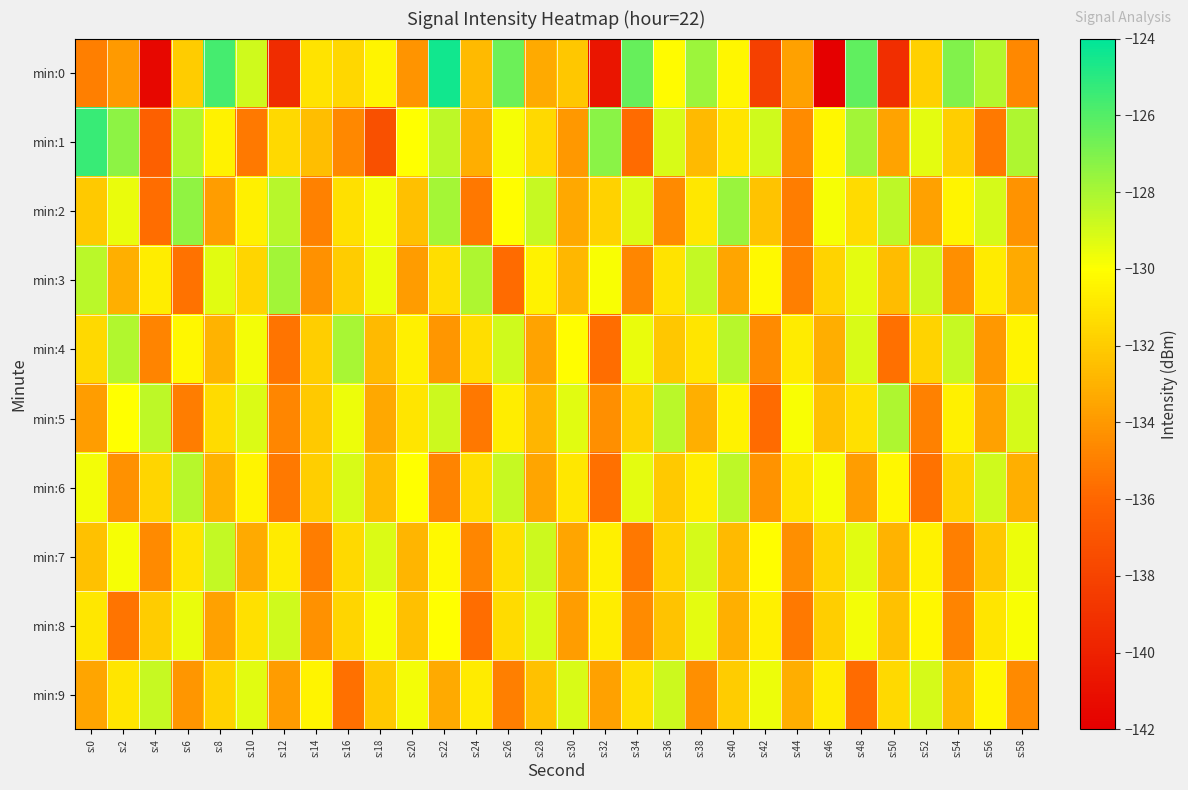

Reading left to right, list all the values displayed in this chart.

min:0: s:0=-135.0	s:2=-134.0	s:4=-141.5	s:6=-132.0	s:8=-125.6	s:10=-128.9	s:12=-139.3	s:14=-131.0	s:16=-131.5	s:18=-130.4	s:20=-134.1	s:22=-124.5	s:24=-132.7	s:26=-126.6	s:28=-133.3	s:30=-132.2	s:32=-140.7	s:34=-126.4	s:36=-130.2	s:38=-127.7	s:40=-130.3	s:42=-138.2	s:44=-133.7	s:46=-142.2	s:48=-126.3	s:50=-139.2	s:52=-131.9	s:54=-127.0	s:56=-128.3	s:58=-134.6
min:1: s:0=-125.3	s:2=-127.3	s:4=-136.3	s:6=-128.2	s:8=-130.5	s:10=-135.2	s:12=-131.5	s:14=-132.5	s:16=-134.6	s:18=-137.2	s:20=-130.0	s:22=-128.5	s:24=-133.2	s:26=-129.8	s:28=-131.5	s:30=-134.0	s:32=-127.3	s:34=-135.8	s:36=-129.1	s:38=-132.7	s:40=-131.0	s:42=-128.9	s:44=-134.5	s:46=-130.3	s:48=-127.8	s:50=-133.6	s:52=-129.4	s:54=-131.9	s:56=-135.2	s:58=-128.1
min:2: s:0=-132.1	s:2=-129.5	s:4=-135.7	s:6=-127.4	s:8=-133.8	s:10=-130.6	s:12=-128.3	s:14=-134.9	s:16=-131.2	s:18=-129.7	s:20=-132.5	s:22=-127.9	s:24=-135.3	s:26=-130.1	s:28=-128.7	s:30=-133.4	s:32=-131.8	s:34=-129.2	s:36=-134.6	s:38=-130.9	s:40=-127.6	s:42=-132.3	s:44=-135.1	s:46=-129.8	s:48=-131.4	s:50=-128.5	s:52=-133.7	s:54=-130.4	s:56=-129.0	s:58=-134.2
min:3: s:0=-128.4	s:2=-133.1	s:4=-130.7	s:6=-135.5	s:8=-129.3	s:10=-131.6	s:12=-127.8	s:14=-134.3	s:16=-132.0	s:18=-129.6	s:20=-133.9	s:22=-131.3	s:24=-128.1	s:26=-135.8	s:28=-130.5	s:30=-132.8	s:32=-129.9	s:34=-134.7	s:36=-131.1	s:38=-128.6	s:40=-133.5	s:42=-130.2	s:44=-135.0	s:46=-131.7	s:48=-129.4	s:50=-132.6	s:52=-128.8	s:54=-134.4	s:56=-130.8	s:58=-133.3
min:4: s:0=-131.5	s:2=-128.2	s:4=-134.8	s:6=-130.3	s:8=-133.0	s:10=-129.7	s:12=-135.4	s:14=-131.9	s:16=-128.0	s:18=-132.7	s:20=-130.6	s:22=-134.1	s:24=-131.3	s:26=-128.9	s:28=-133.6	s:30=-130.1	s:32=-135.7	s:34=-129.5	s:36=-132.2	s:38=-131.0	s:40=-128.3	s:42=-134.5	s:44=-130.8	s:46=-133.2	s:48=-129.1	s:50=-135.6	s:52=-131.7	s:54=-128.7	s:56=-134.0	s:58=-130.4
min:5: s:0=-133.8	s:2=-130.0	s:4=-128.5	s:6=-135.1	s:8=-131.4	s:10=-129.2	s:12=-134.7	s:14=-132.1	s:16=-129.6	s:18=-133.4	s:20=-131.0	s:22=-128.8	s:24=-135.3	s:26=-130.7	s:28=-132.9	s:30=-129.3	s:32=-134.4	s:34=-131.8	s:36=-128.4	s:38=-133.1	s:40=-130.5	s:42=-135.8	s:44=-129.9	s:46=-132.4	s:48=-131.2	s:50=-128.1	s:52=-134.9	s:54=-130.6	s:56=-133.7	s:58=-129.0
min:6: s:0=-129.7	s:2=-134.3	s:4=-131.6	s:6=-128.3	s:8=-133.0	s:10=-130.4	s:12=-135.2	s:14=-131.9	s:16=-129.1	s:18=-132.6	s:20=-130.0	s:22=-134.8	s:24=-131.3	s:26=-128.7	s:28=-133.5	s:30=-130.9	s:32=-135.6	s:34=-129.4	s:36=-132.1	s:38=-130.7	s:40=-128.5	s:42=-134.2	s:44=-131.0	s:46=-129.8	s:48=-133.8	s:50=-130.3	s:52=-135.5	s:54=-131.7	s:56=-128.9	s:58=-133.1
min:7: s:0=-132.4	s:2=-129.8	s:4=-134.6	s:6=-131.1	s:8=-128.6	s:10=-133.3	s:12=-130.8	s:14=-135.1	s:16=-131.5	s:18=-129.2	s:20=-132.9	s:22=-130.2	s:24=-134.7	s:26=-131.3	s:28=-128.8	s:30=-133.5	s:32=-130.6	s:34=-135.3	s:36=-131.8	s:38=-129.0	s:40=-132.7	s:42=-130.1	s:44=-134.4	s:46=-131.6	s:48=-129.3	s:50=-133.0	s:52=-130.5	s:54=-135.0	s:56=-132.2	s:58=-129.6
min:8: s:0=-130.9	s:2=-135.4	s:4=-132.0	s:6=-129.5	s:8=-133.7	s:10=-131.2	s:12=-128.9	s:14=-134.3	s:16=-131.6	s:18=-129.8	s:20=-132.5	s:22=-130.0	s:24=-135.7	s:26=-131.4	s:28=-129.1	s:30=-133.8	s:32=-130.7	s:34=-134.5	s:36=-132.3	s:38=-129.4	s:40=-133.1	s:42=-130.6	s:44=-135.2	s:46=-131.9	s:48=-129.7	s:50=-132.4	s:52=-130.3	s:54=-134.8	s:56=-131.0	s:58=-129.9
min:9: s:0=-133.5	s:2=-131.0	s:4=-128.7	s:6=-134.1	s:8=-131.8	s:10=-129.3	s:12=-133.9	s:14=-130.4	s:16=-135.6	s:18=-132.1	s:20=-129.7	s:22=-133.3	s:24=-130.8	s:26=-135.0	s:28=-132.4	s:30=-129.1	s:32=-133.7	s:34=-131.2	s:36=-128.8	s:38=-134.4	s:40=-132.0	s:42=-129.6	s:44=-133.2	s:46=-130.7	s:48=-135.8	s:50=-131.5	s:52=-129.0	s:54=-132.8	s:56=-130.3	s:58=-134.6